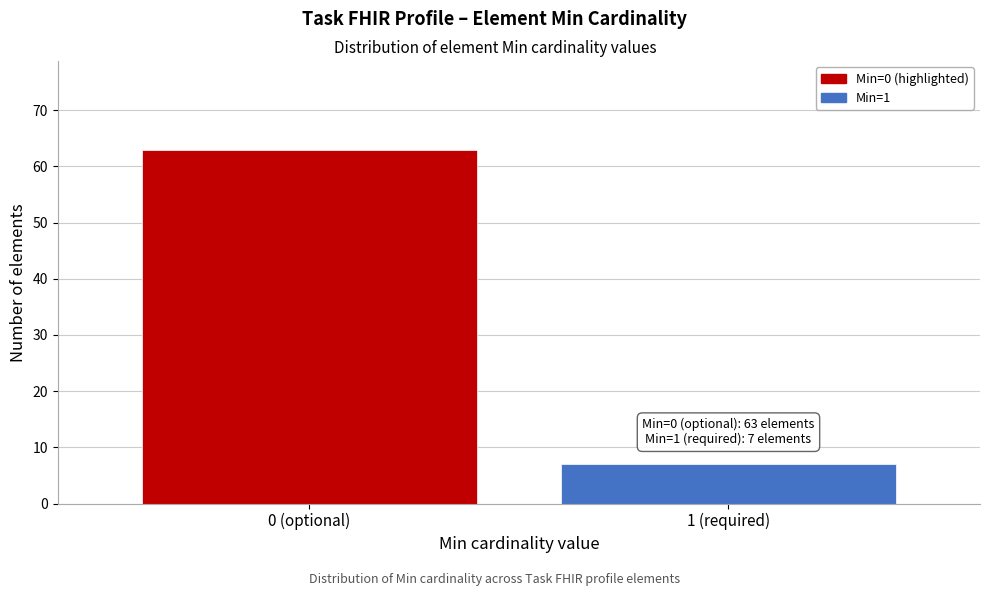

Reading left to right, list all the values displayed in this chart.

0 (optional)=63	1 (required)=7